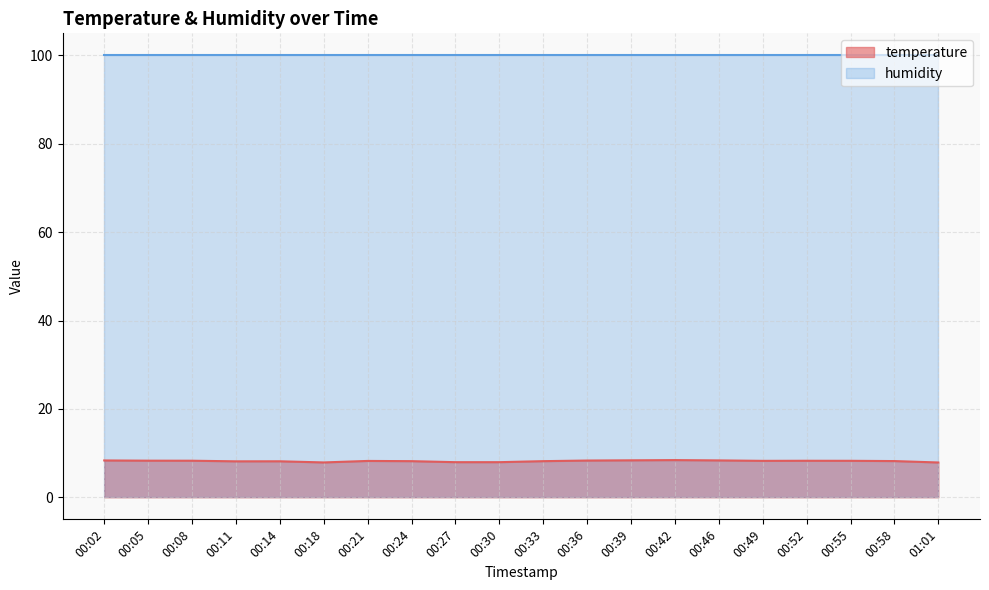

Between 00:21 and 00:39, which is larger?

00:39